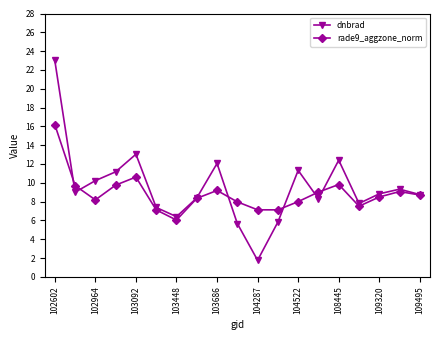

List the series in order of their peak value, lowest first.

rade9_aggzone_norm, dnbrad